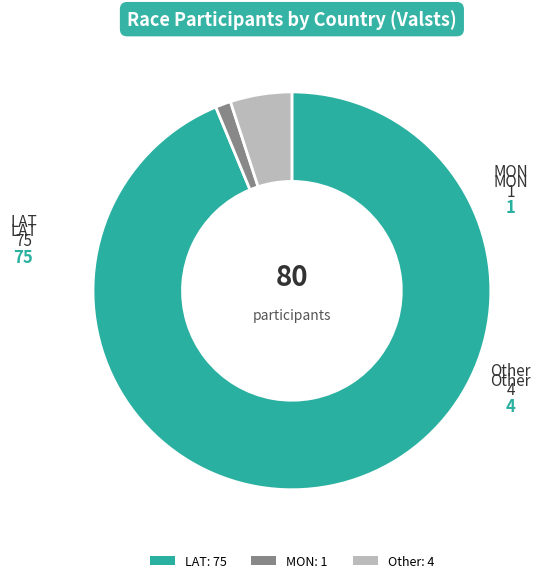

What is the majority slice?

LAT